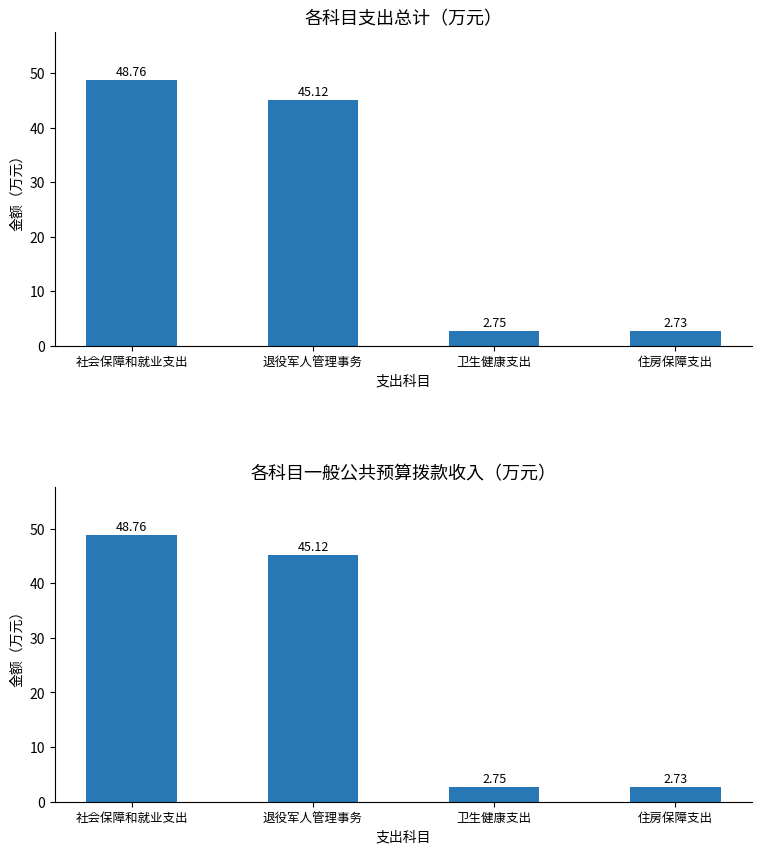

Are the bars horizontal?

No